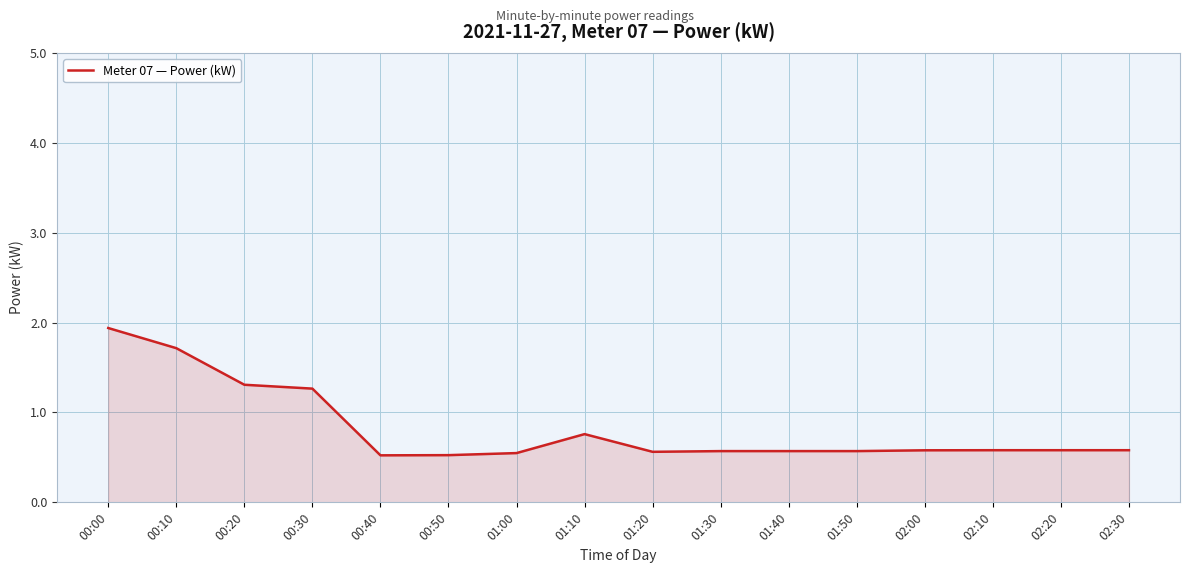

Count the values in the range 0 to 1.

12